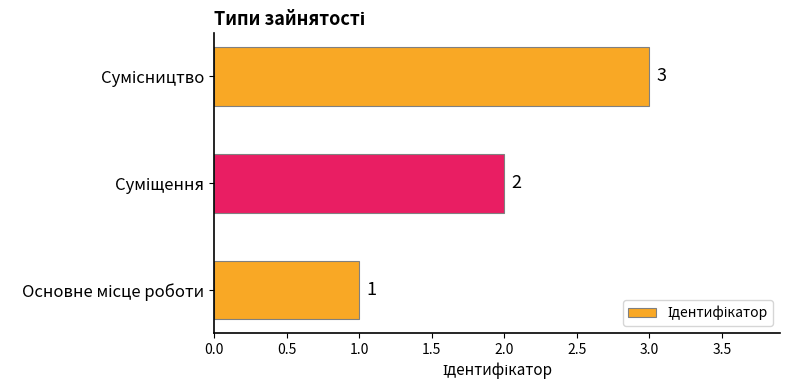

Count the values in the range 1 to 3.

3